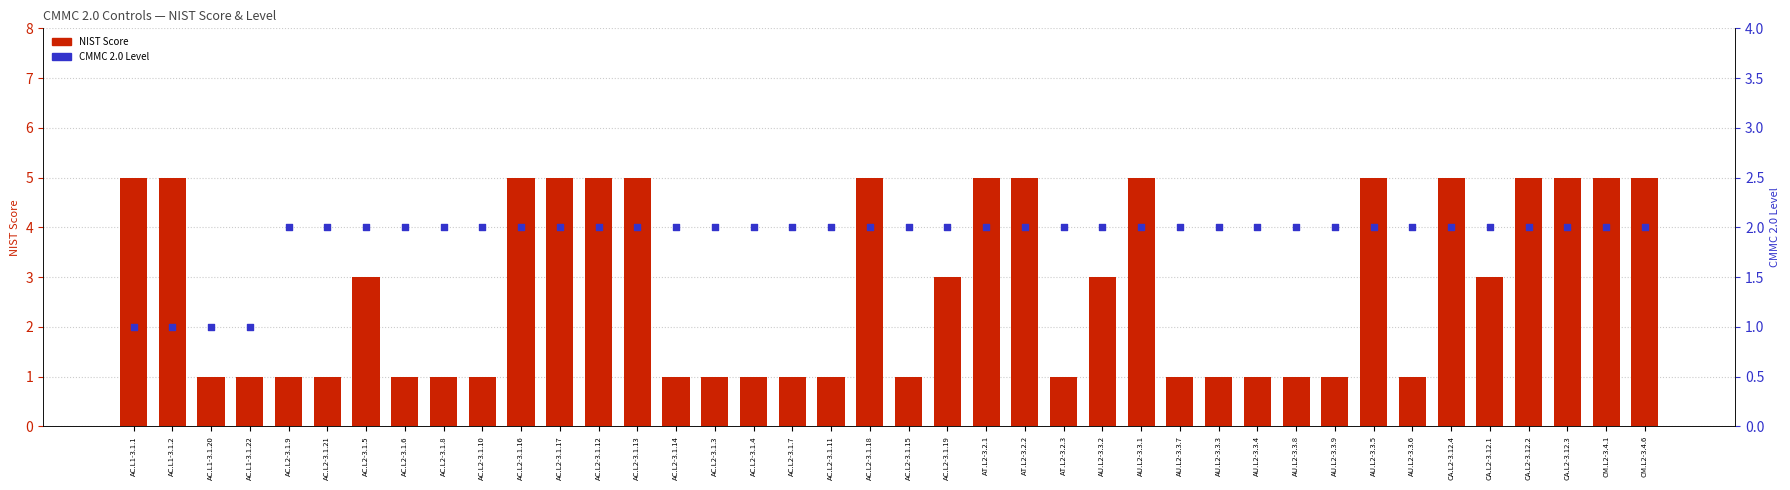

What are all the series names shown in the legend?

NIST Score, CMMC 2.0 Level